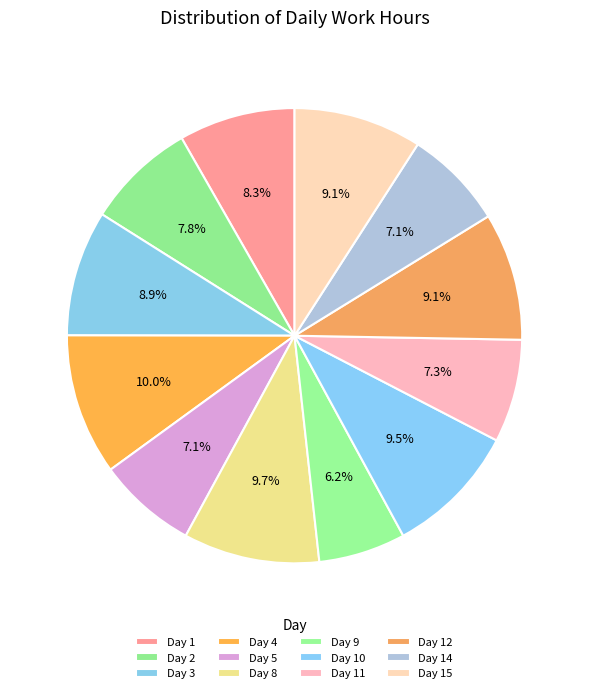

Is it true that Day 5 is 22% of the pie?

False